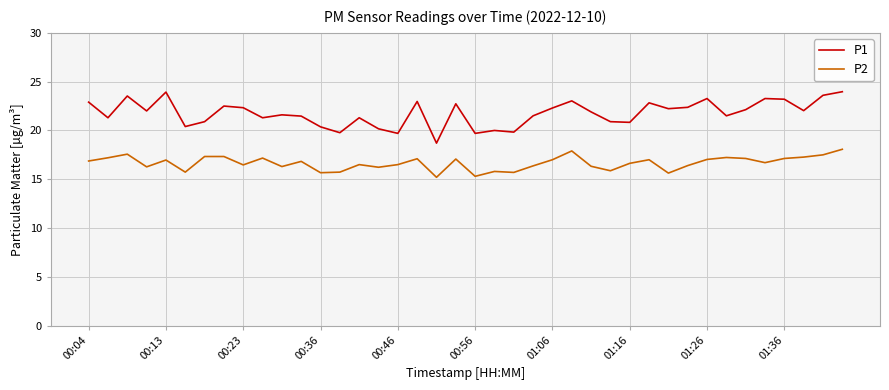

What is the lowest value of the P1 series?

18.7